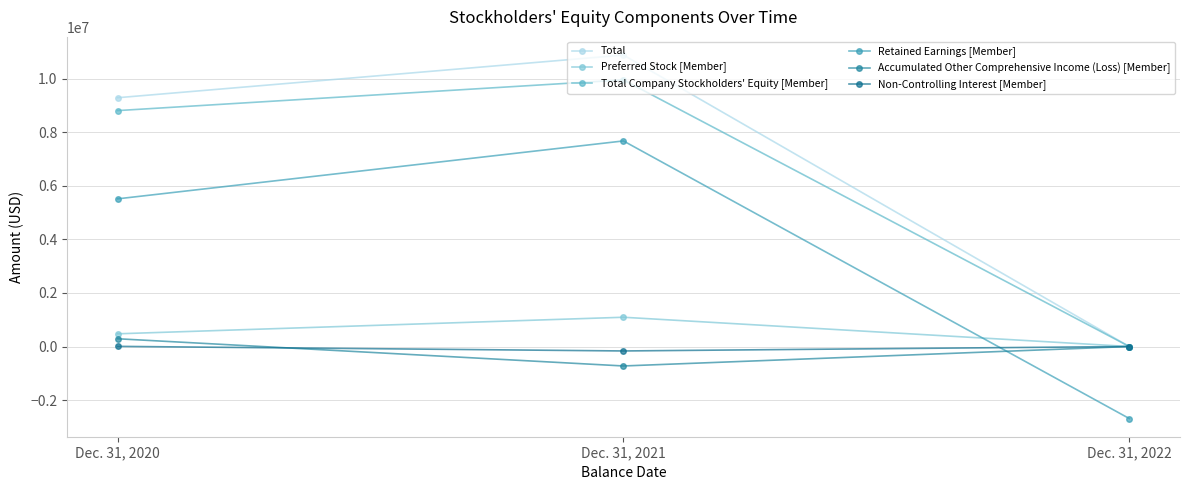

Which category has the lowest value across all series?

Dec. 31, 2022